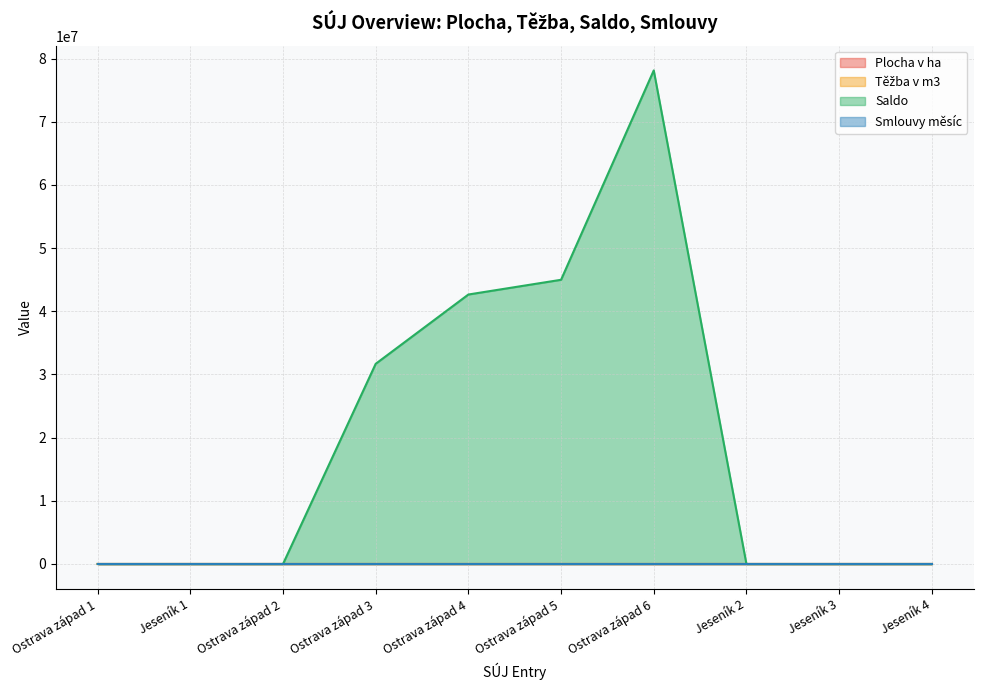

Reading left to right, what are all the values shown in this chart?

Plocha v ha: 2139	4618	2139	4618	2139	4618	2139	4618	2139	4618
Saldo: 0	0	0	31686053	42655224	44986600	78125555	0	0	0